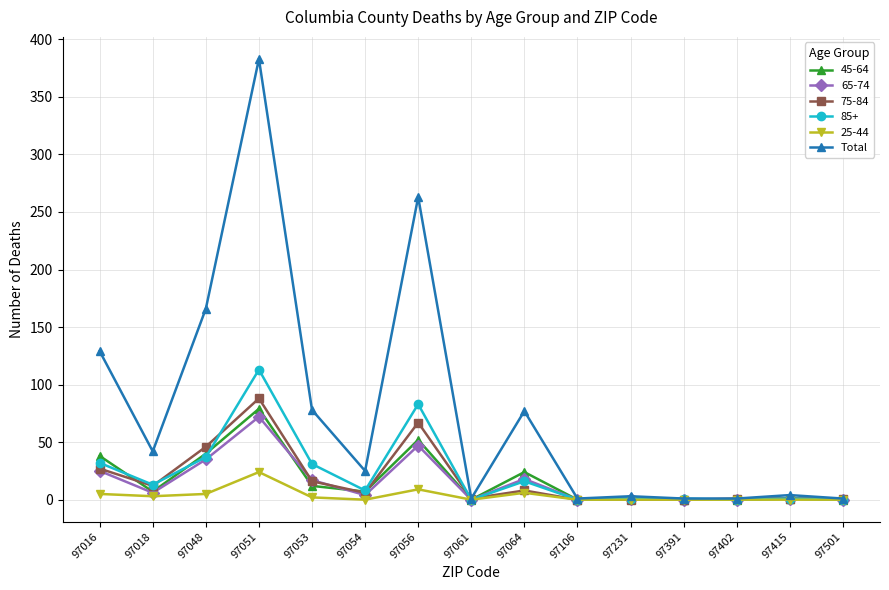

True or false: 25-44 has more than 0 points higher than both neighbors.

True